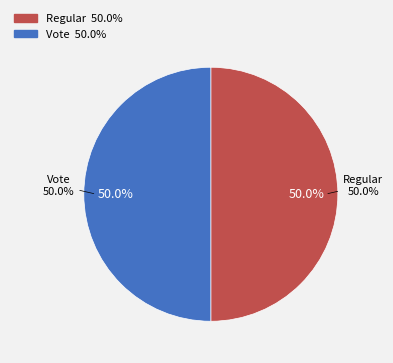

Which category has the smallest portion of the pie?

Regular